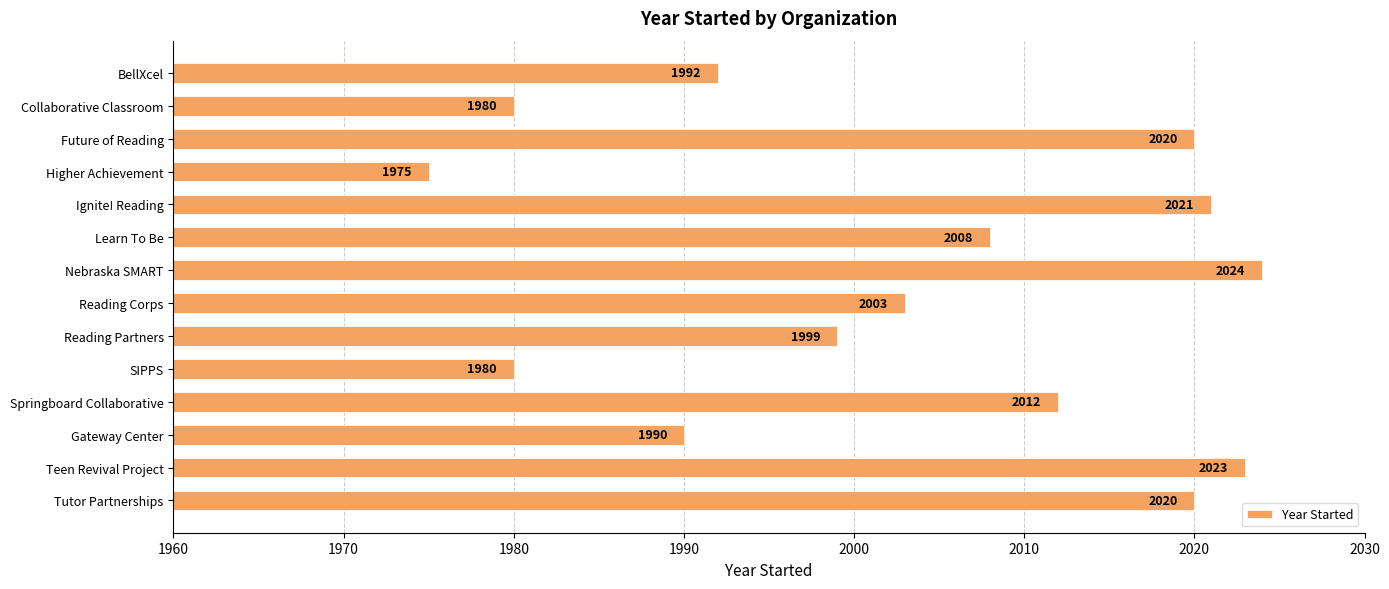

What is the label of the 5th bar from the bottom?

SIPPS